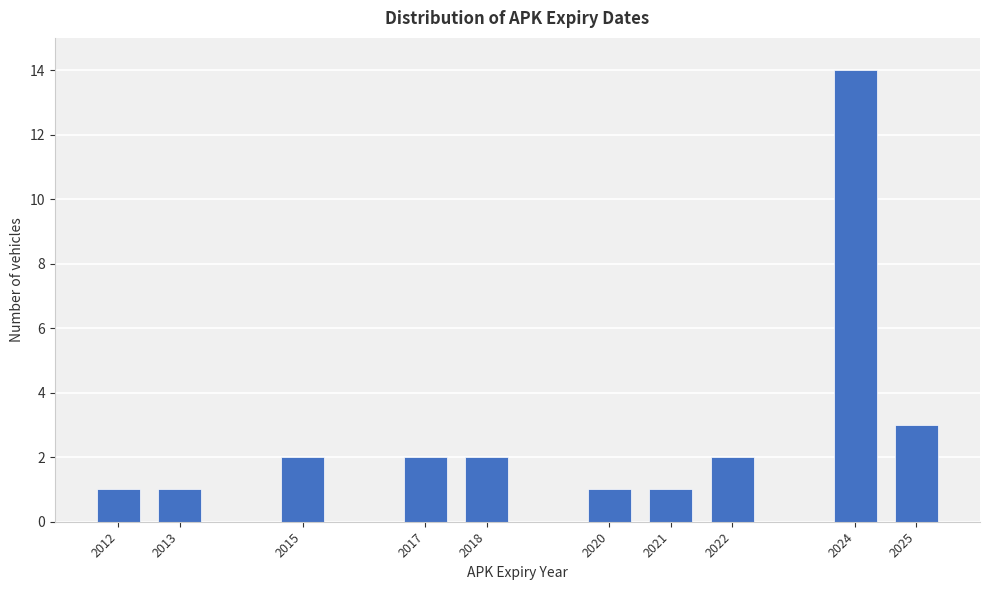

Reading left to right, transcribe all the data shown in this chart.

2012=1	2013=1	2015=2	2017=2	2018=2	2020=1	2021=1	2022=2	2024=14	2025=3